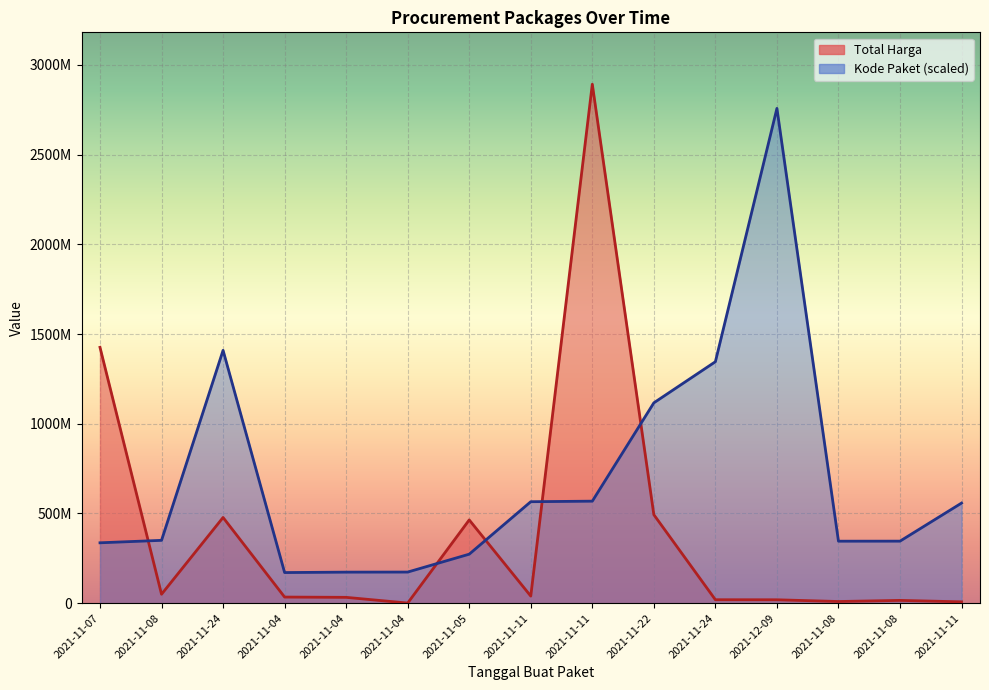

List the labels in order of Kode Paket value, smallest first.

2021-11-04, 2021-11-04, 2021-11-04, 2021-11-05, 2021-11-07, 2021-11-08, 2021-11-08, 2021-11-08, 2021-11-11, 2021-11-11, 2021-11-11, 2021-11-22, 2021-11-24, 2021-11-24, 2021-12-09